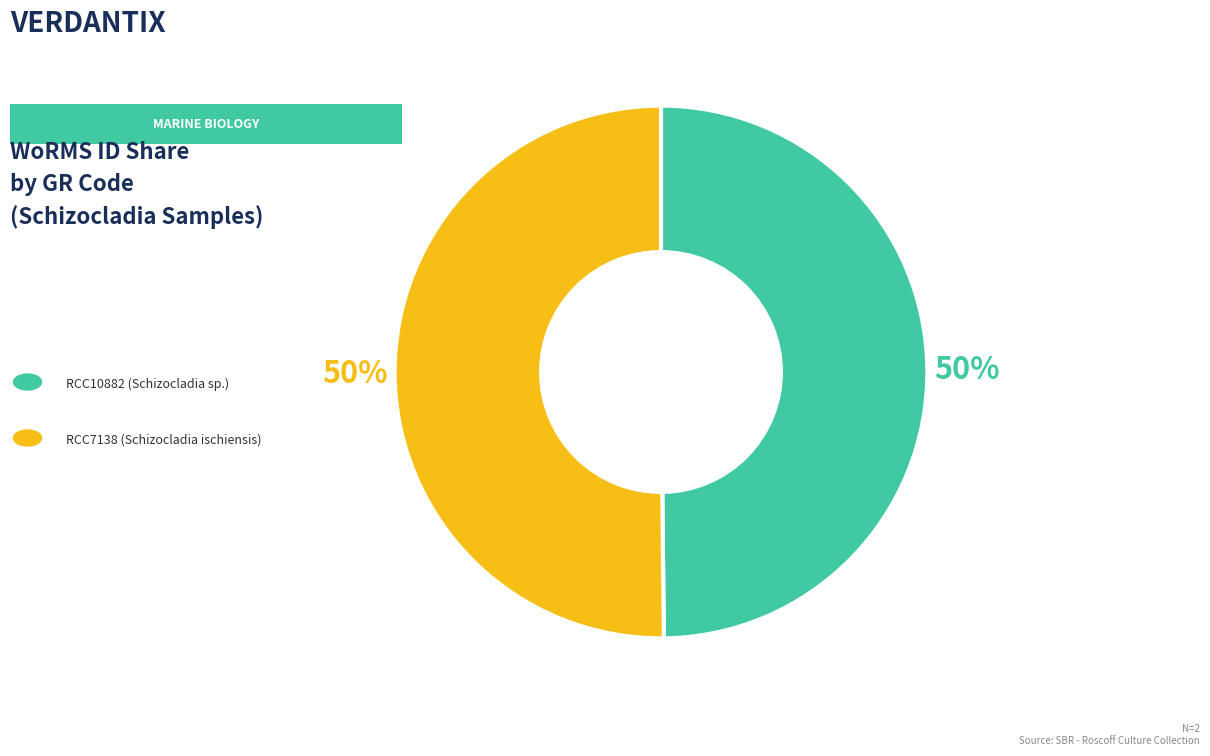

To the nearest percent, what is the average slice percentage?

50%